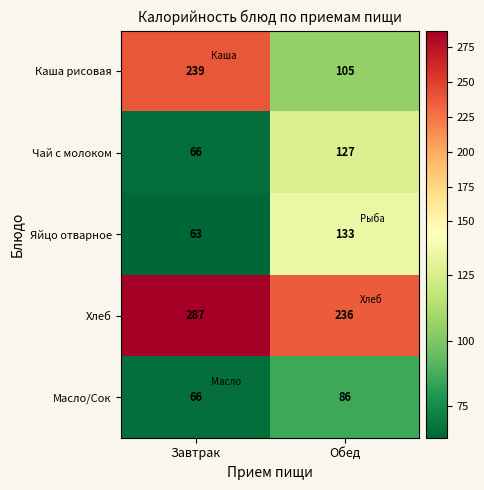

What is the average value of the Масло/Сок series?

76